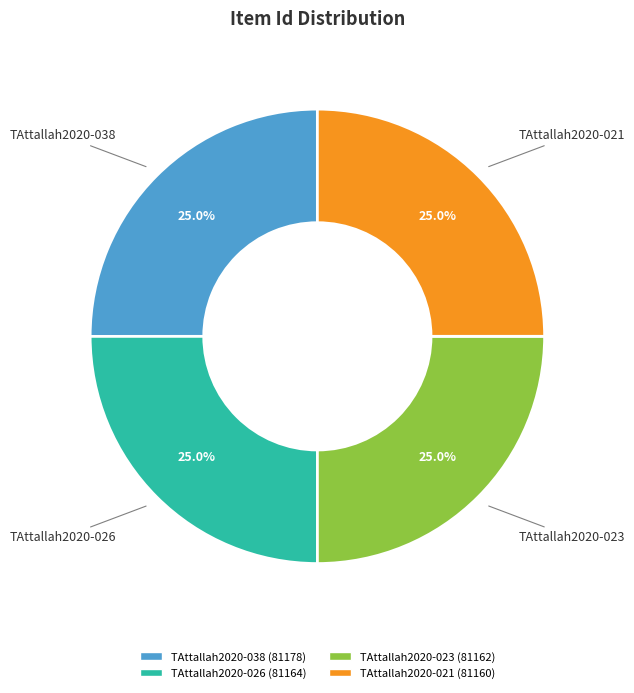

How much of the chart is everything except TAttallah2020-038?

75.0%